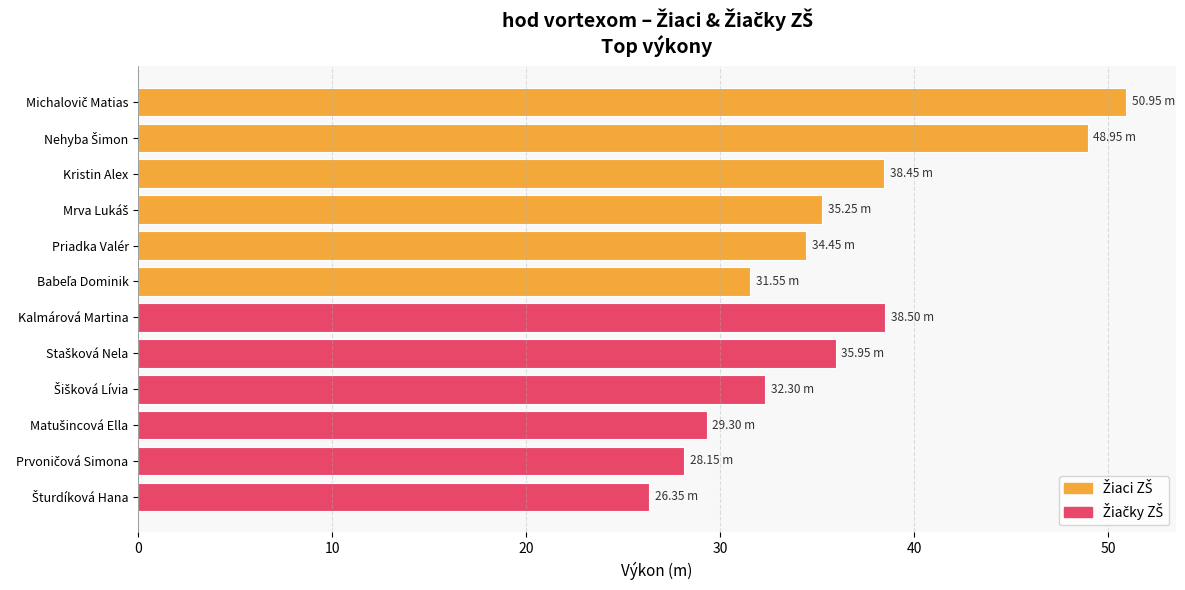

What is the maximum value shown in the chart?

51.0